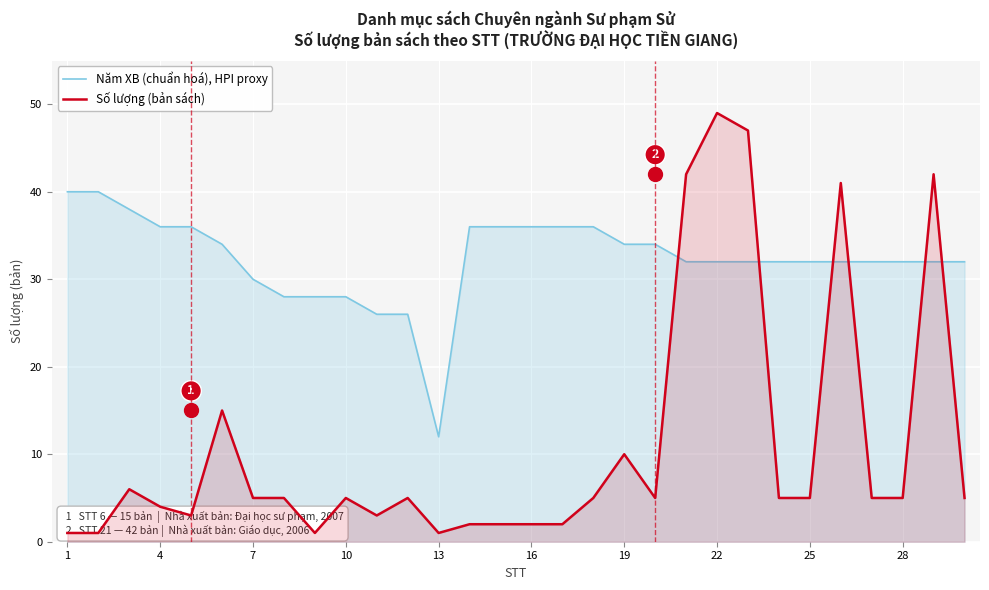

What is the minimum value for Năm XB (chuẩn hoá), HPI proxy?

12